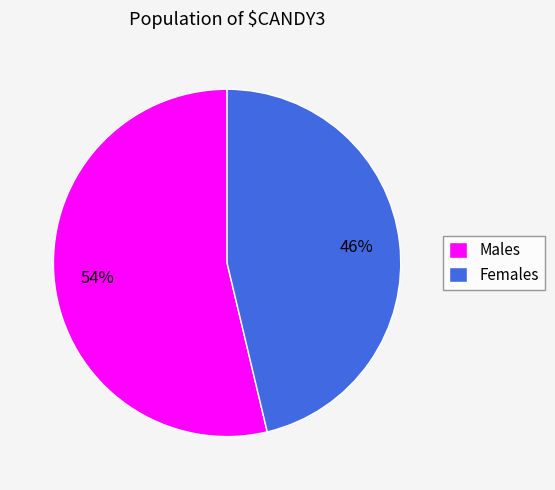

How many slices are in this pie chart?

2